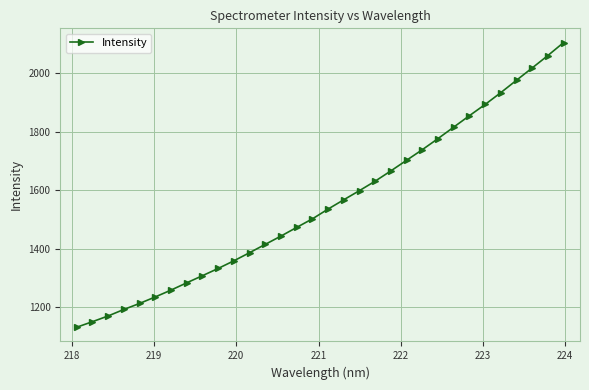

What is the greatest value displayed?

2103.3